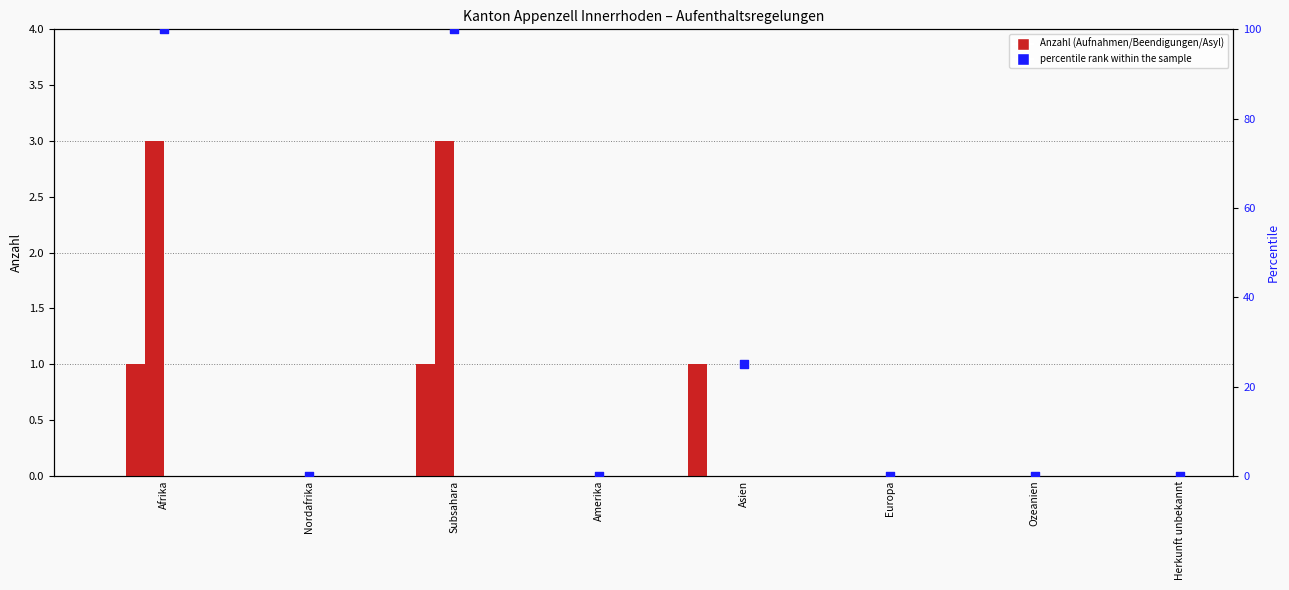

Is the value of Asylgewährungen Total (col_9) at Subsahara greater than the value of Beendigungen Total (col_6) at Afrika?

Yes